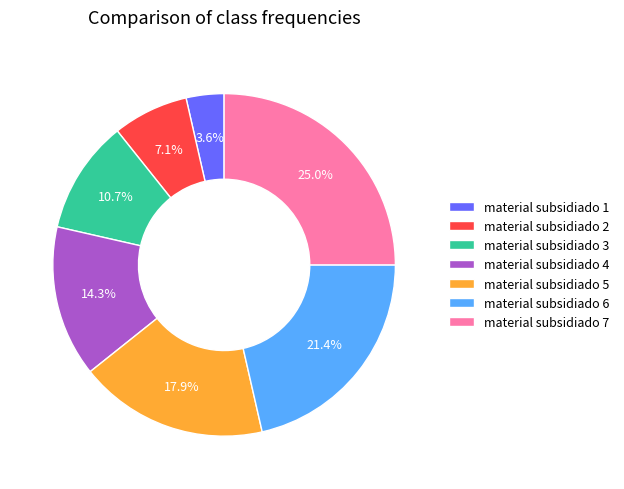

To the nearest percent, what percentage of the pie is material subsidiado 2?

7%